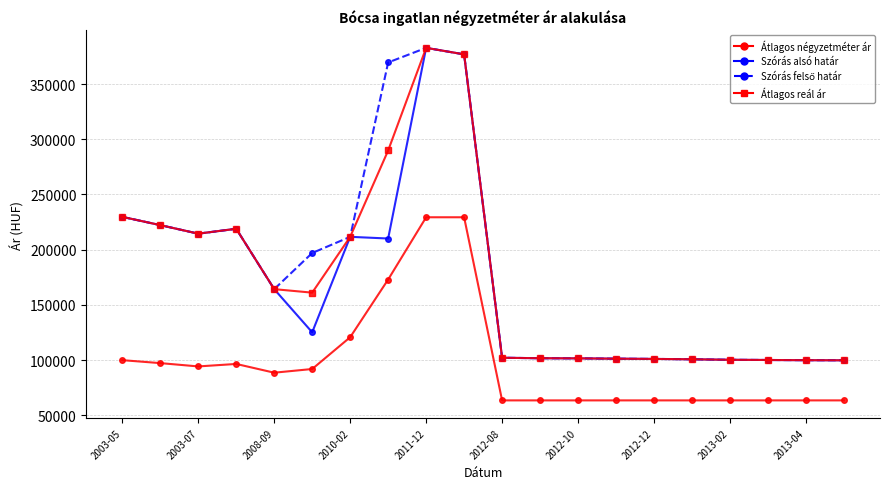

True or false: Átlagos négyzetméter ár and Szórás alsó határ cross at least once.

False